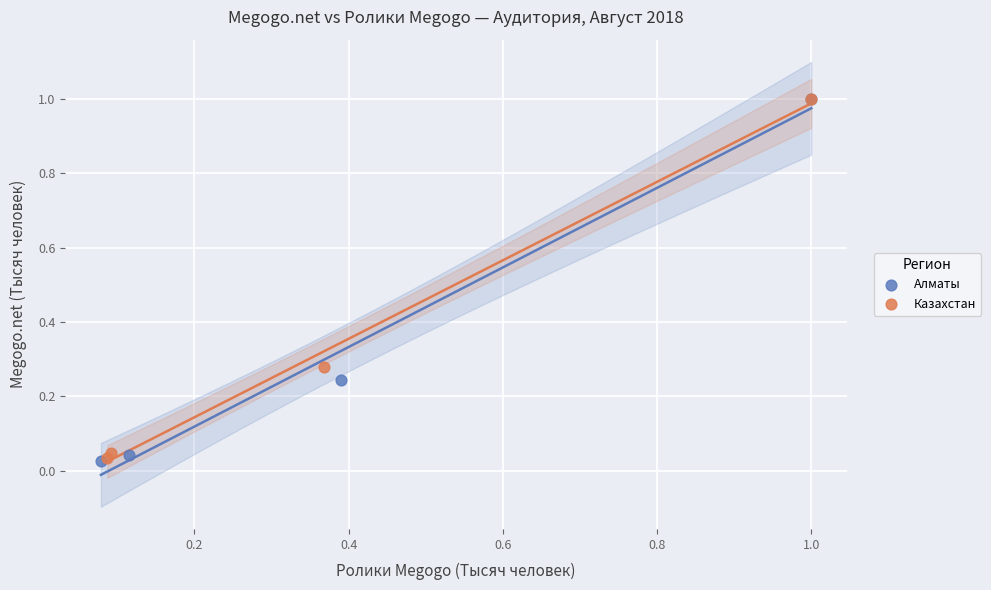

What are all the series names shown in the legend?

Алматы, Казахстан